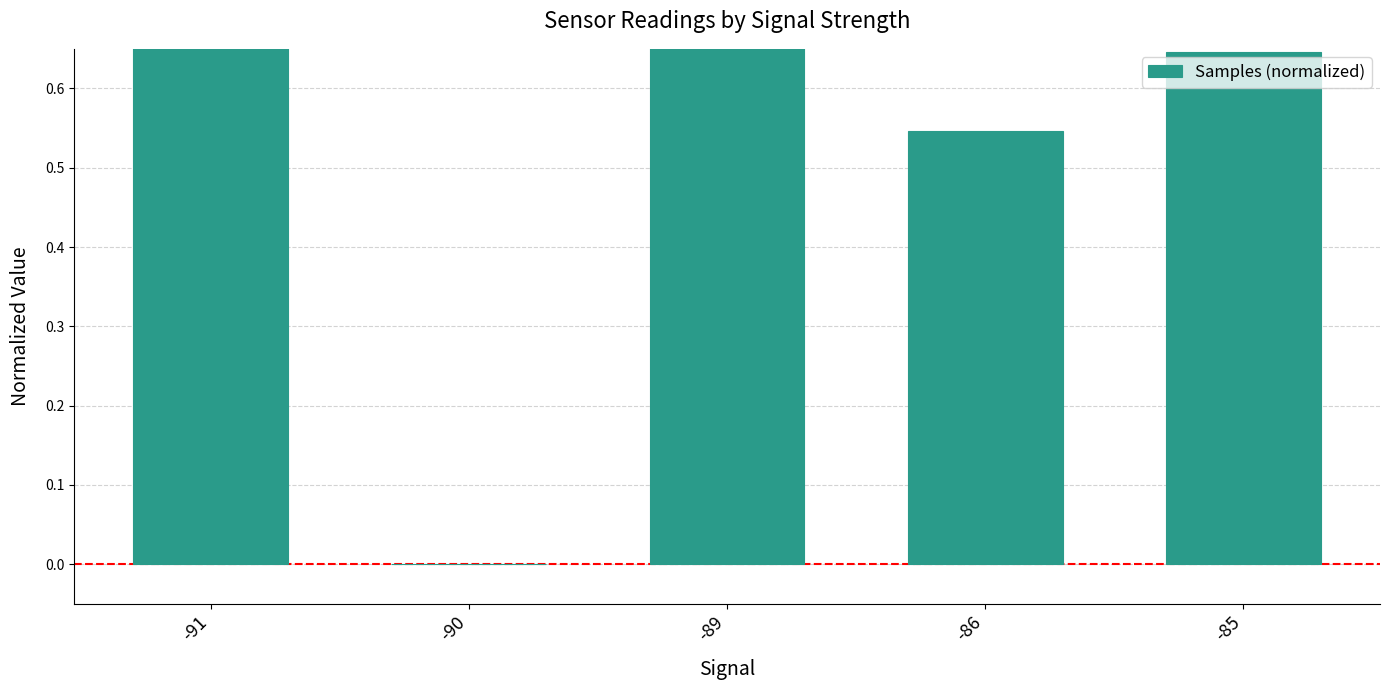

What is the greatest value displayed?

1.0